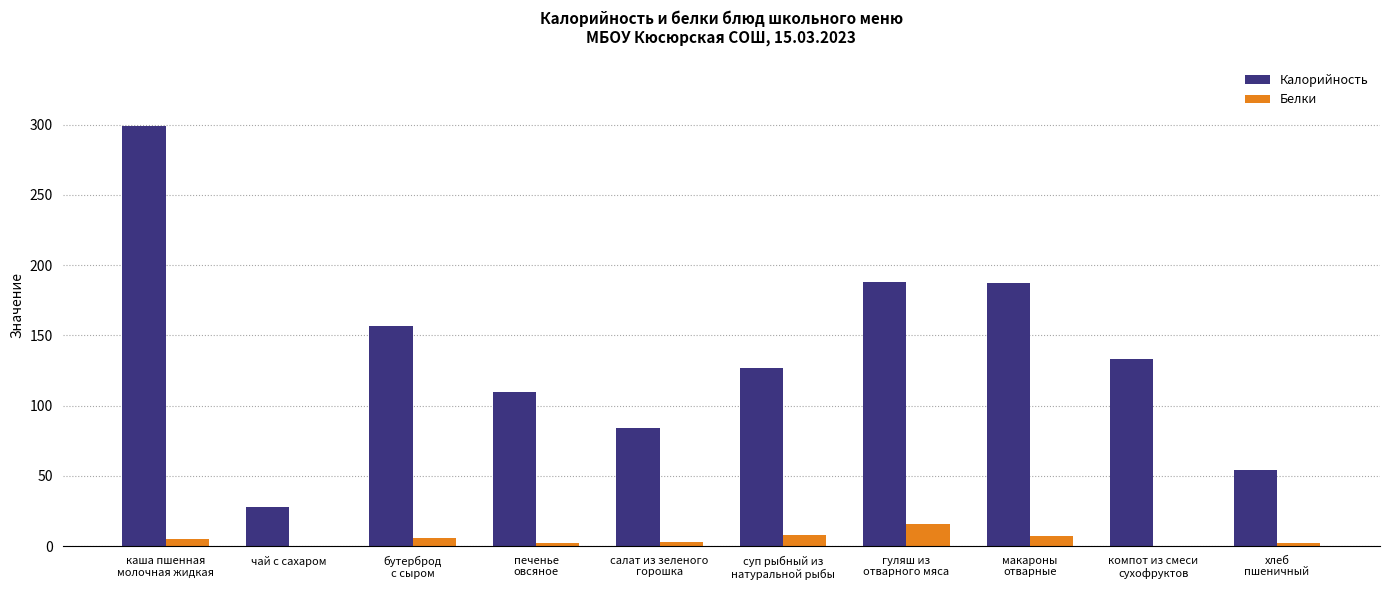

What is the maximum value for Калорийность?

299